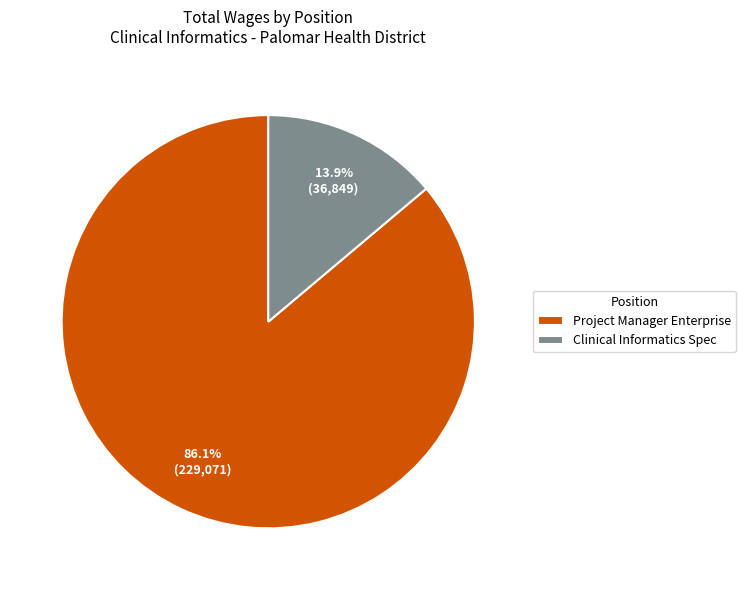

What is the smallest slice in the pie chart?

Clinical Informatics Spec